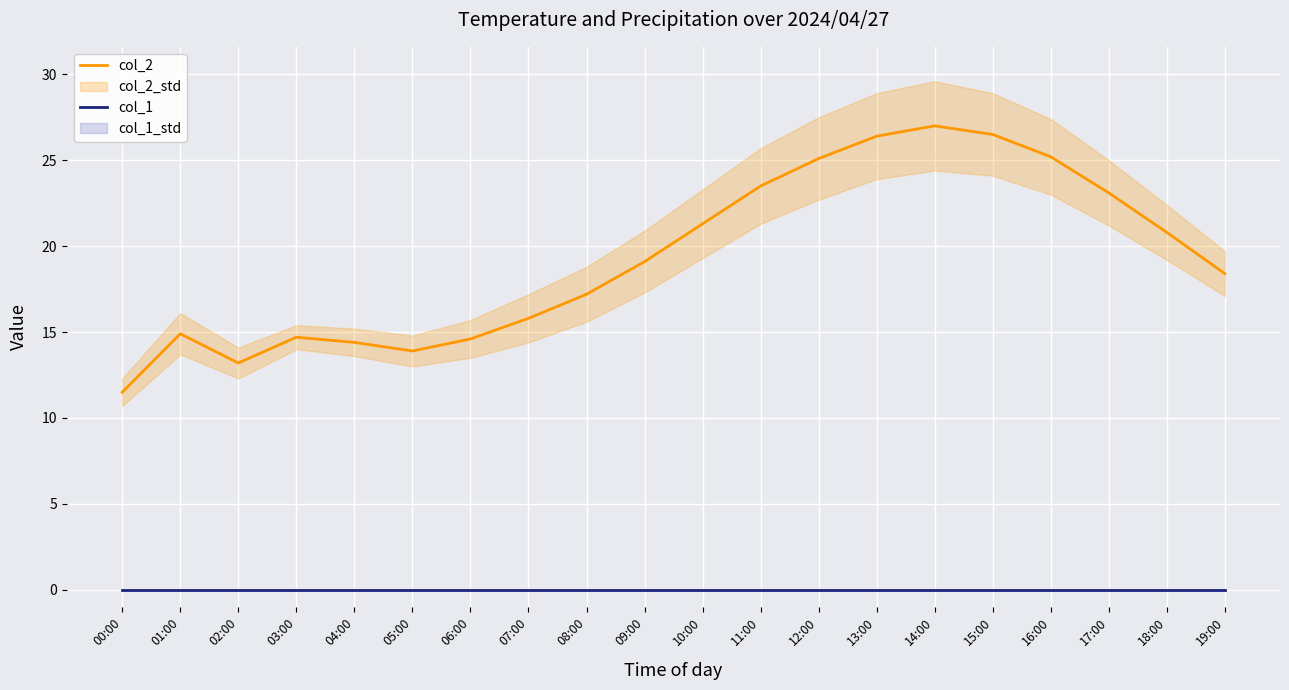

What position from the right is 11:00?

9